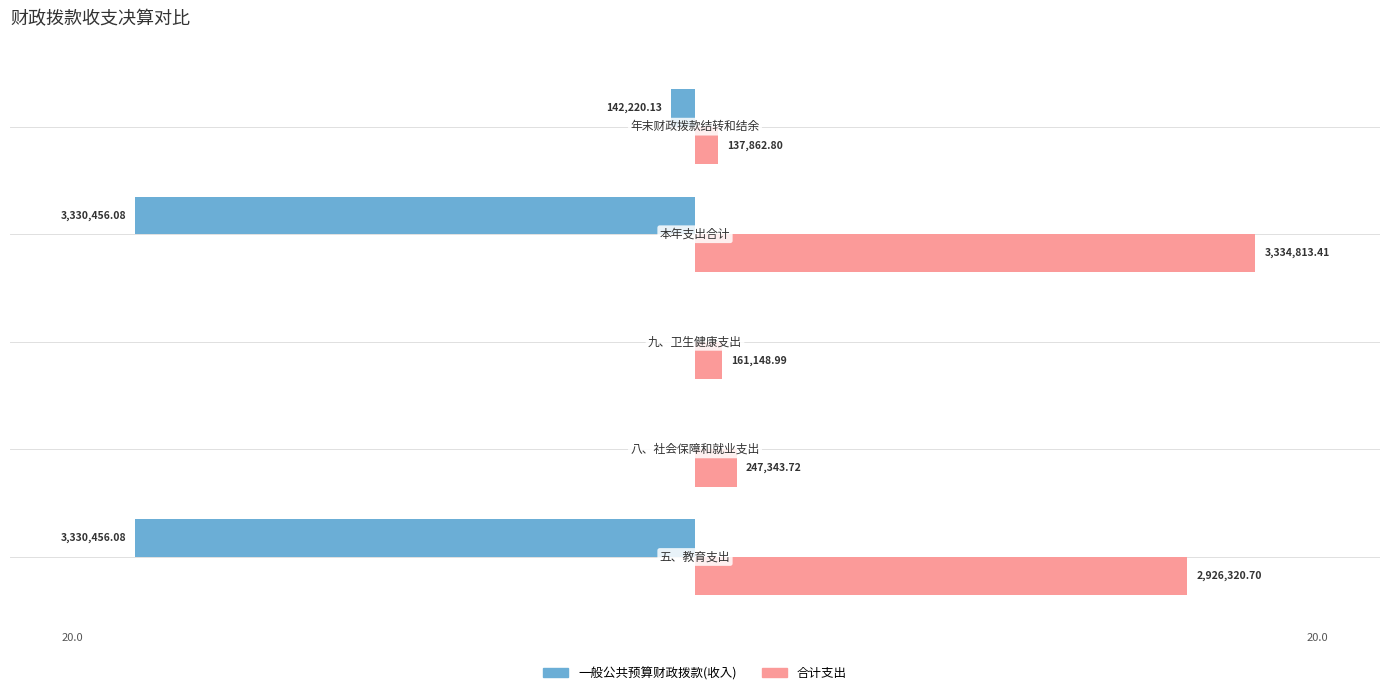

What are all the series names shown in the legend?

一般公共预算财政拨款(收入), 合计支出